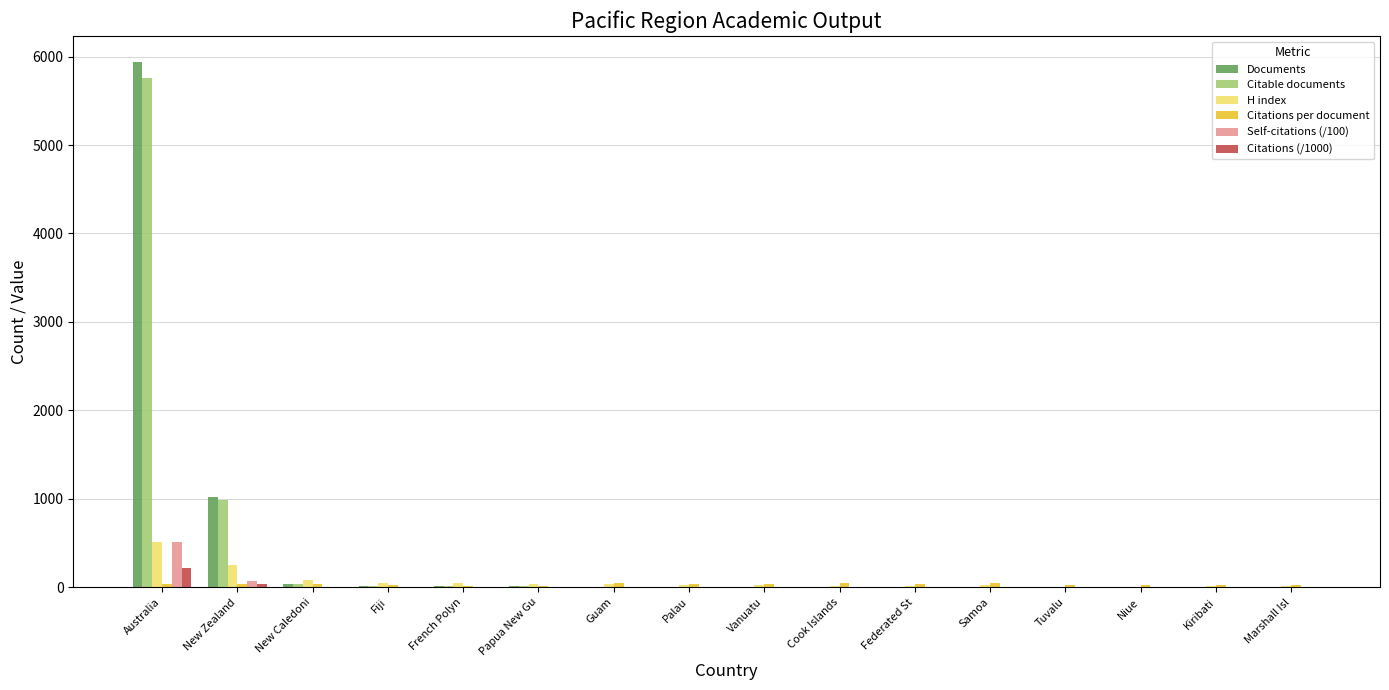

What is the sum of all Self-citations (/100) values?

582.8